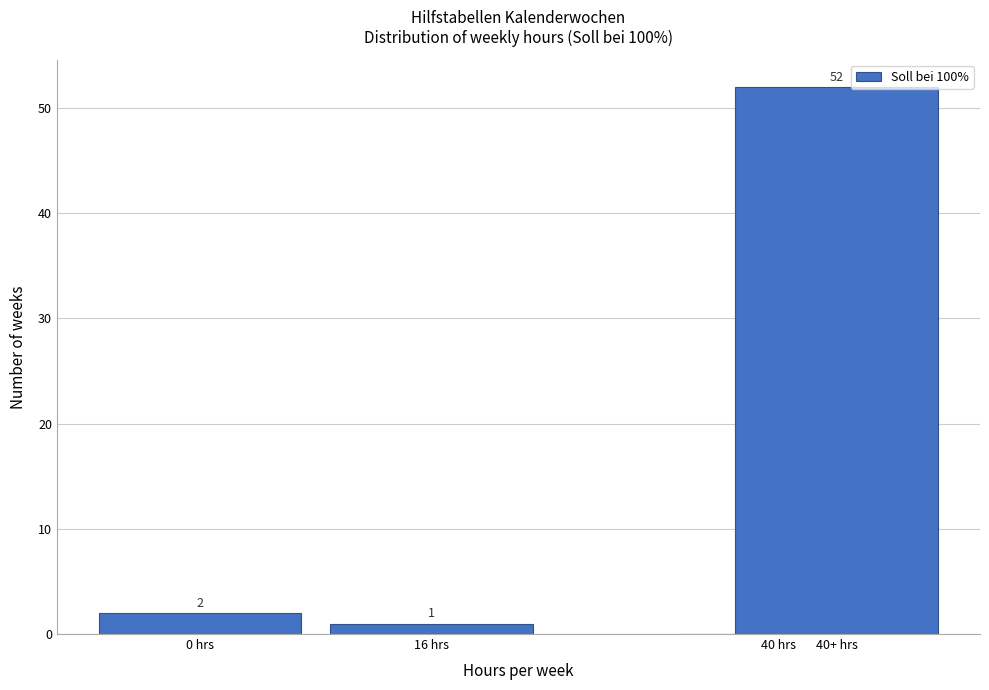

Reading left to right, transcribe all the data shown in this chart.

0 hrs=2	16 hrs=1	40 hrs=0	40+ hrs=52